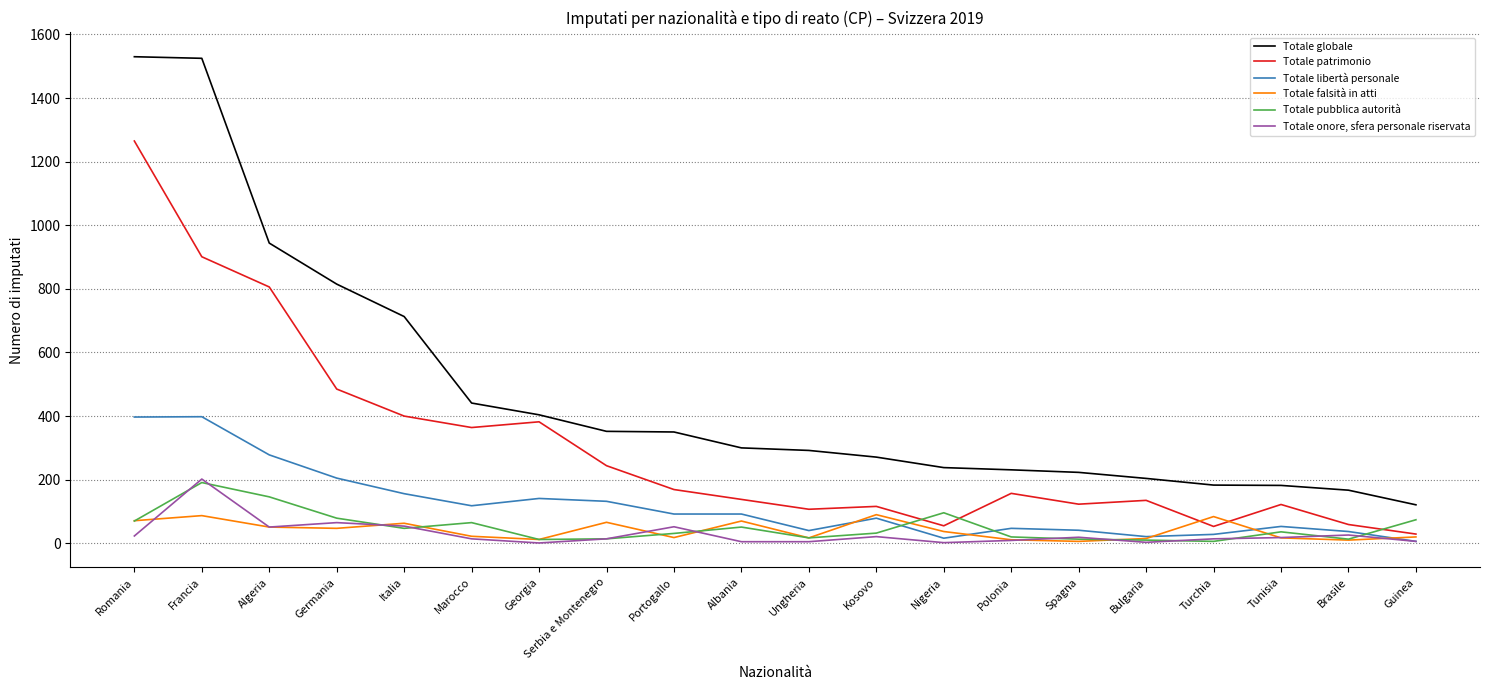

Is it true that Totale falsità in atti equals 21 at Kosovo?

False